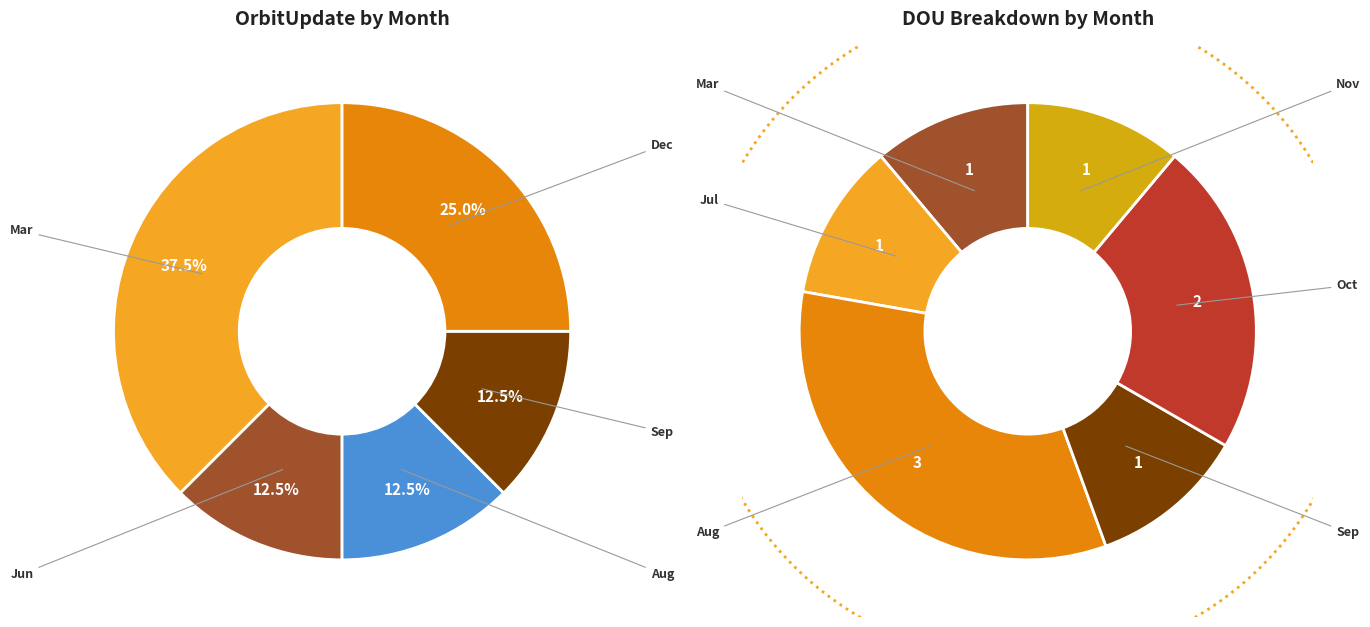

Does Jul account for over 50% of the chart?

No